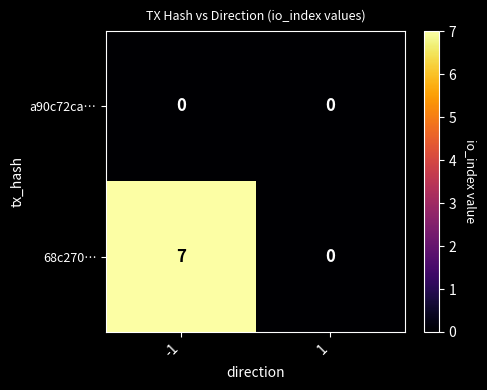

Count the number of data series in this chart.

2